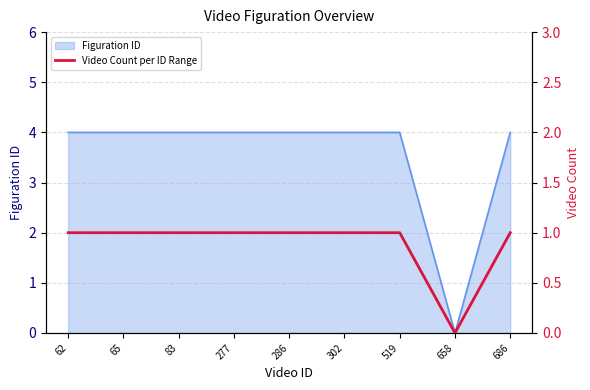

List the labels in order of value, largest first.

62, 65, 83, 277, 286, 302, 519, 686, 658